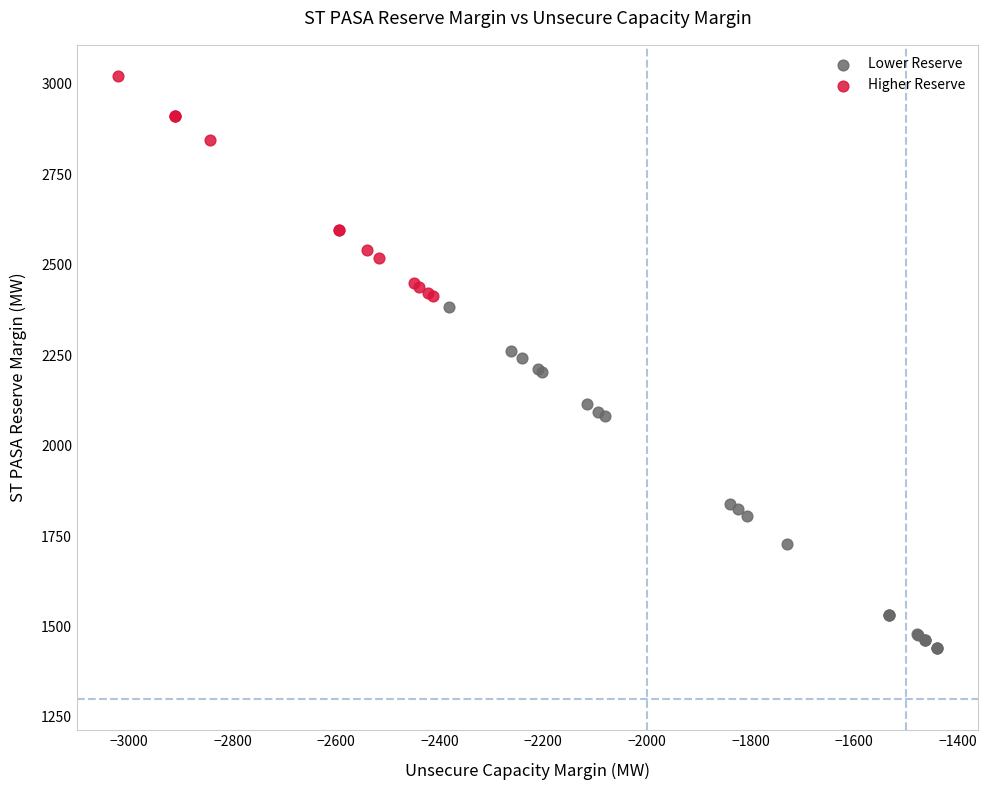

What are all the series names shown in the legend?

Lower Reserve, Higher Reserve